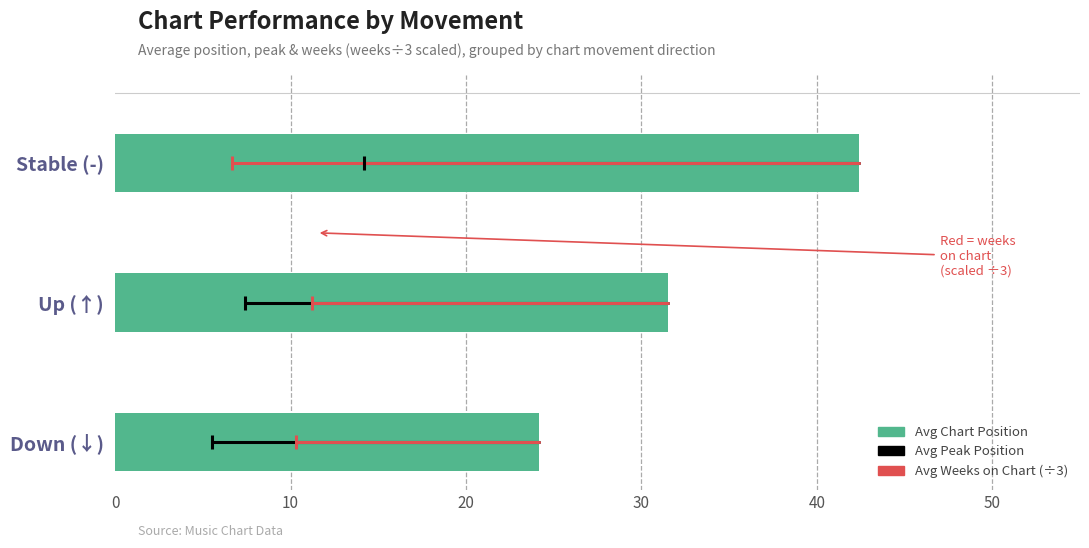

Count the number of categories in the chart.

3